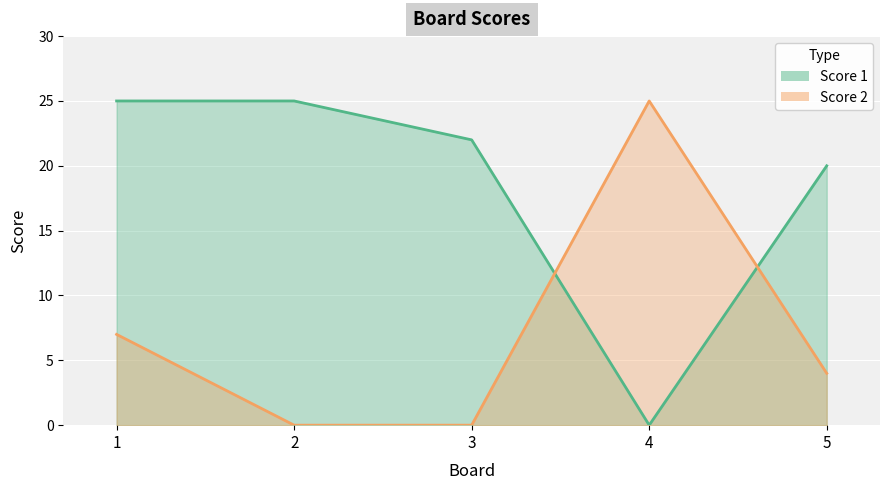

Reading left to right, list all the values displayed in this chart.

Score 1: 1=25	2=25	3=22	4=0	5=20
Score 2: 1=7	2=0	3=0	4=25	5=4